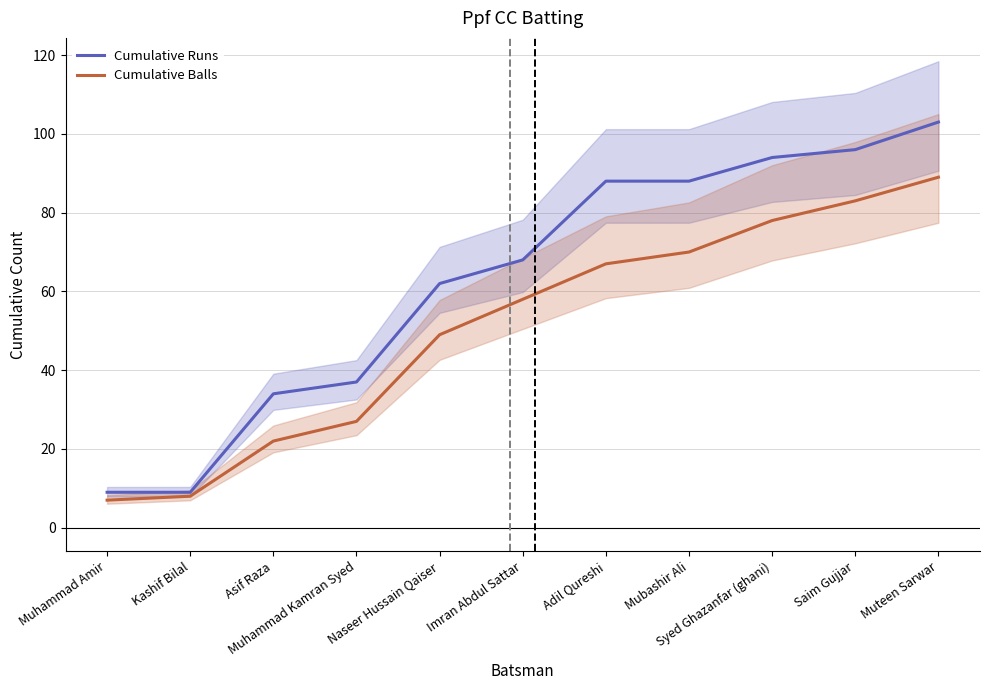

What is the value of the Cumulative Balls point at the 11th from the left?

89